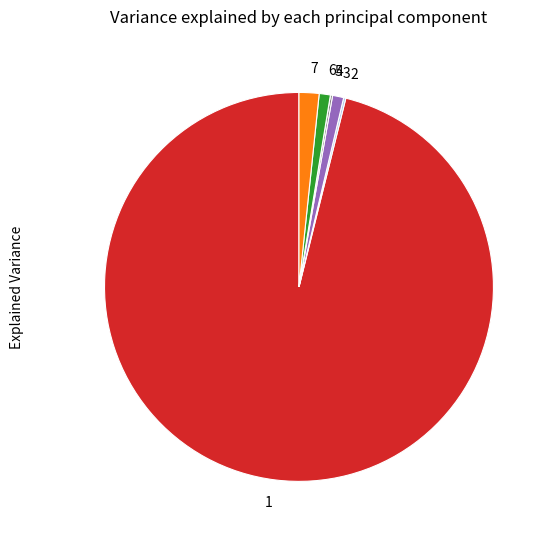

What is the largest slice in the pie chart?

1